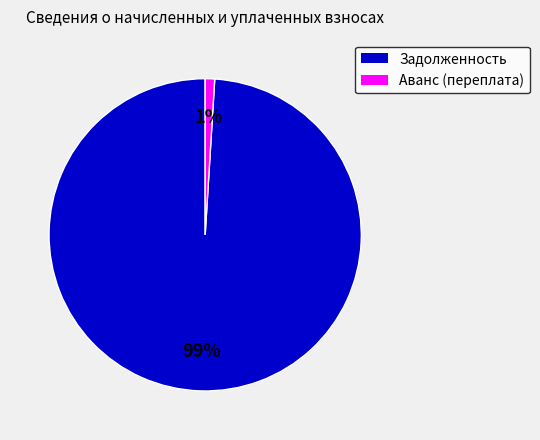

Rank the categories by value from highest to lowest.

Задолженность, Аванс (переплата)